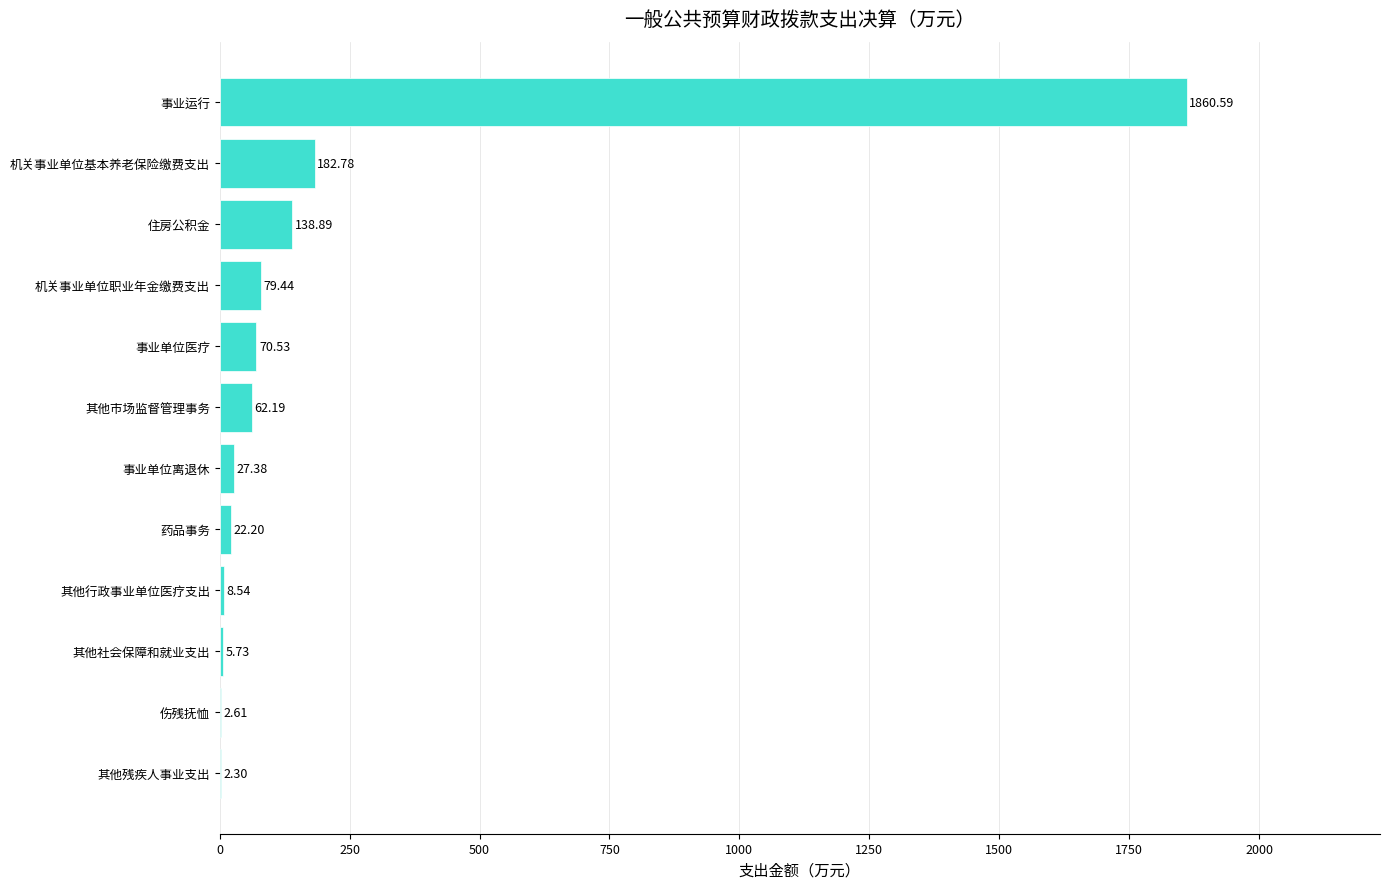

Which has a higher value, 事业运行 or 伤残抚恤?

事业运行